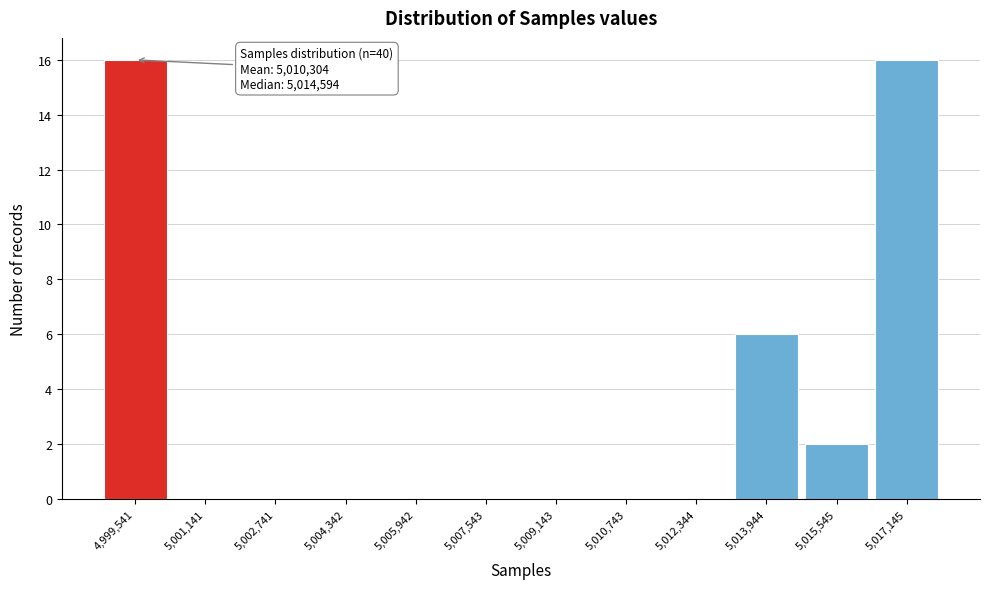

Reading left to right, what are all the values shown in this chart?

4,999,541=16	5,001,141=0	5,002,741=0	5,004,342=0	5,005,942=0	5,007,543=0	5,009,143=0	5,010,743=0	5,012,344=0	5,013,944=6	5,015,545=2	5,017,145=16